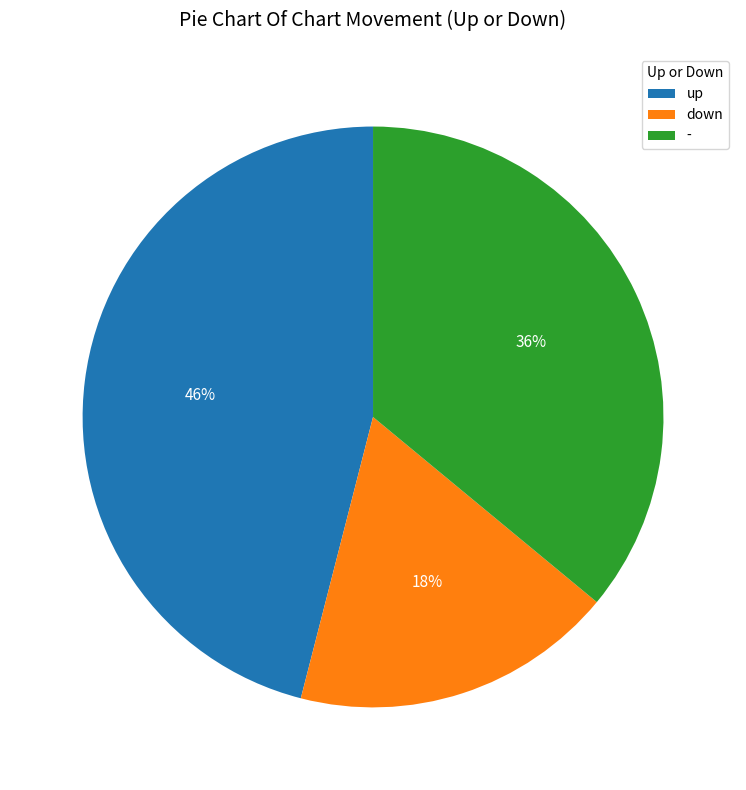

The - slice represents 47% of the pie. True or false?

False